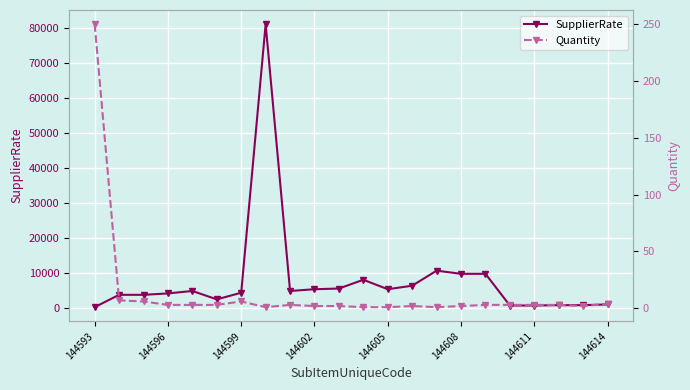

The value of SupplierRate at 8 is 3211. True or false?

False